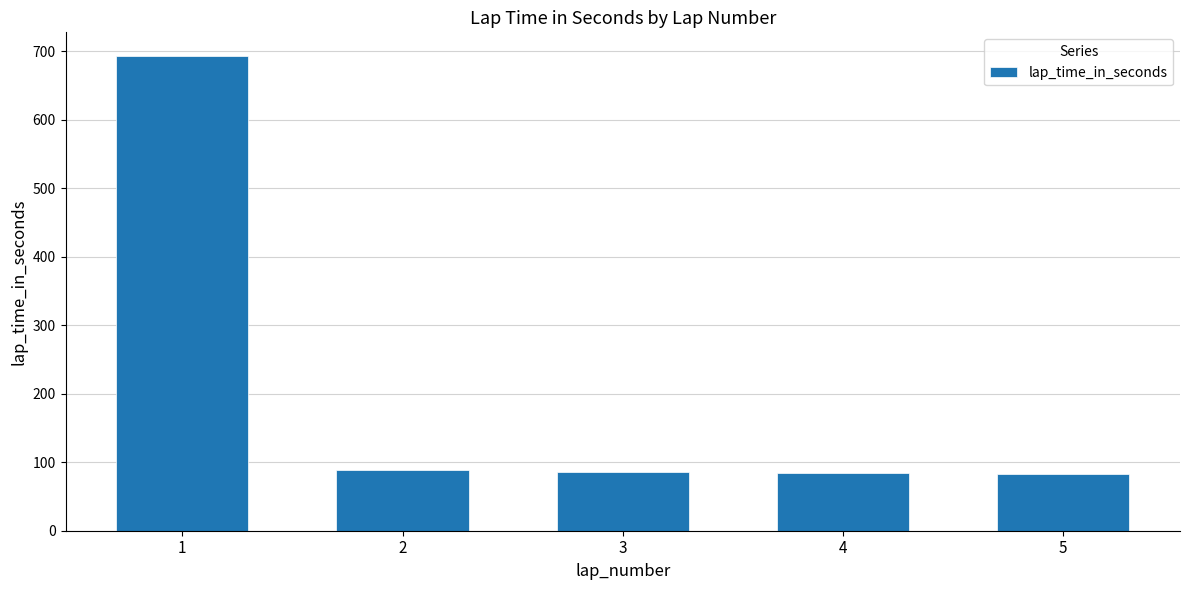

What is the change in value from 2 to 3?

-3.7